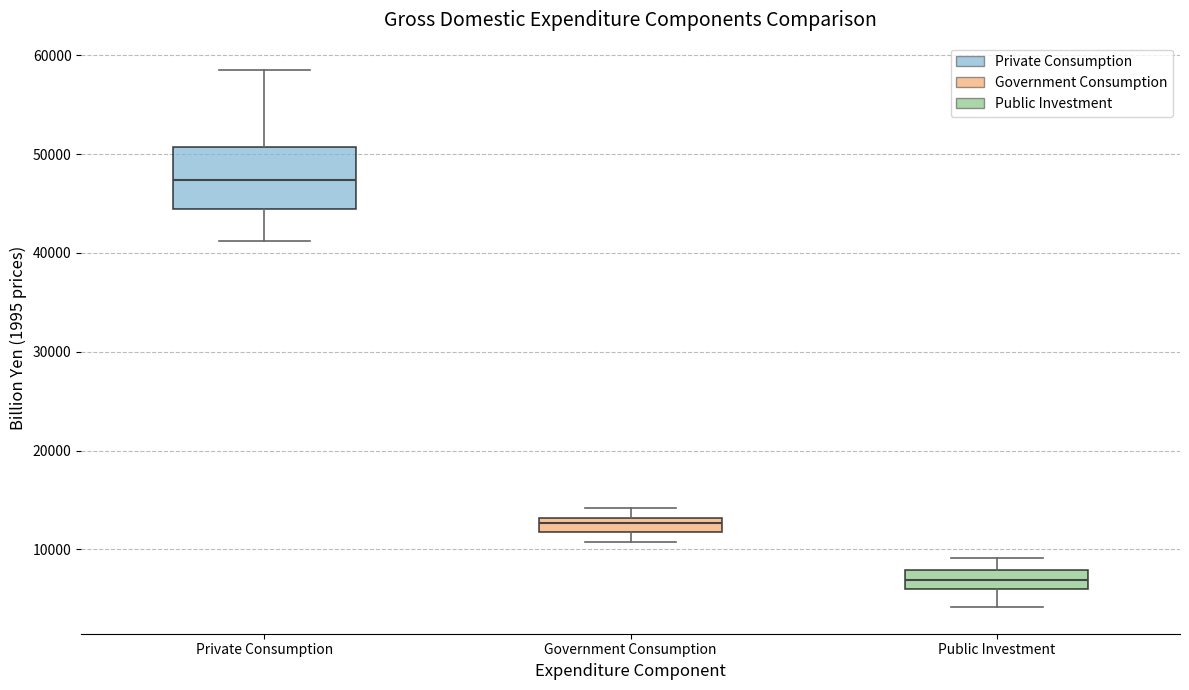

Where is the lower edge of the box for Government Consumption on the y-axis? The values are not printed on the chart, so give them approximately, as read against the axis.

12000